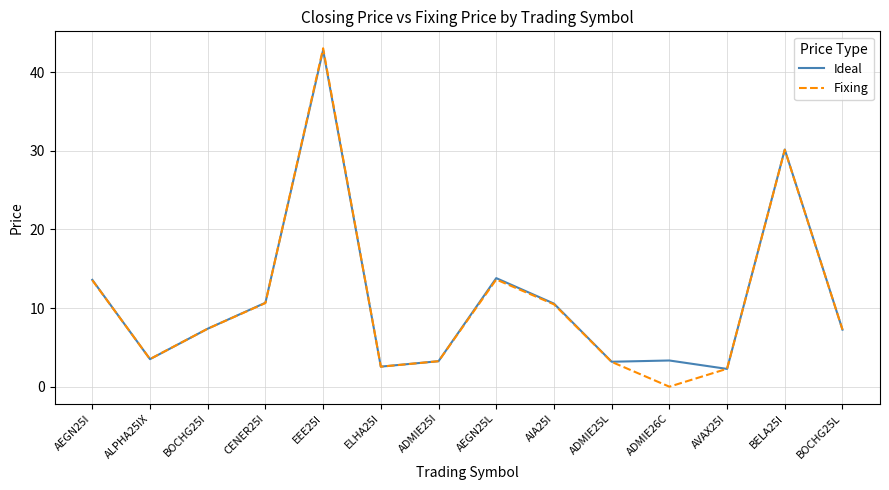

What position from the left is AEGN25L?

8